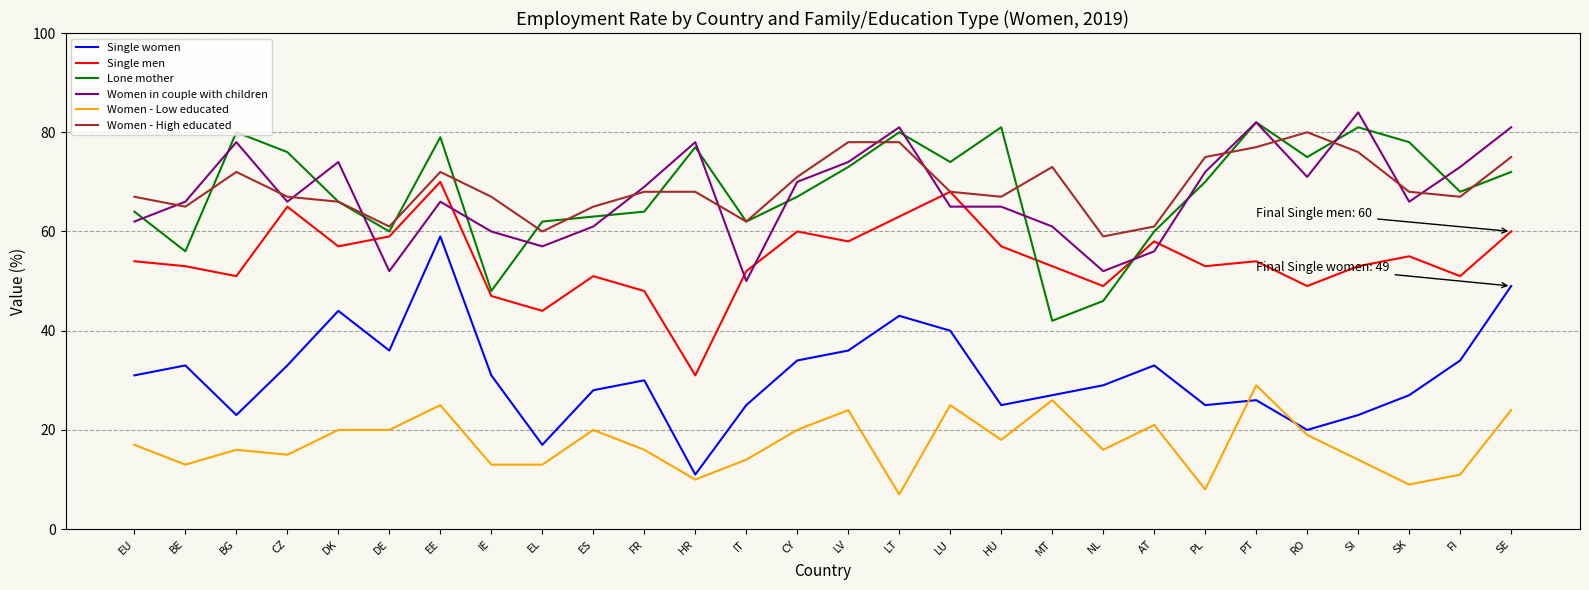

The Single women series shows 12 at DK. True or false?

False